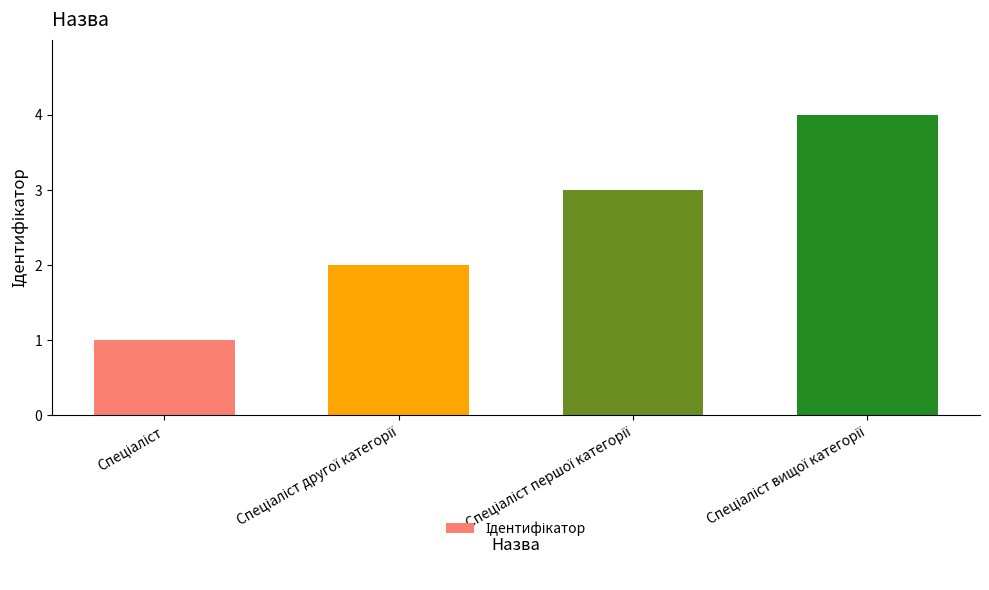

What is the greatest value displayed?

4